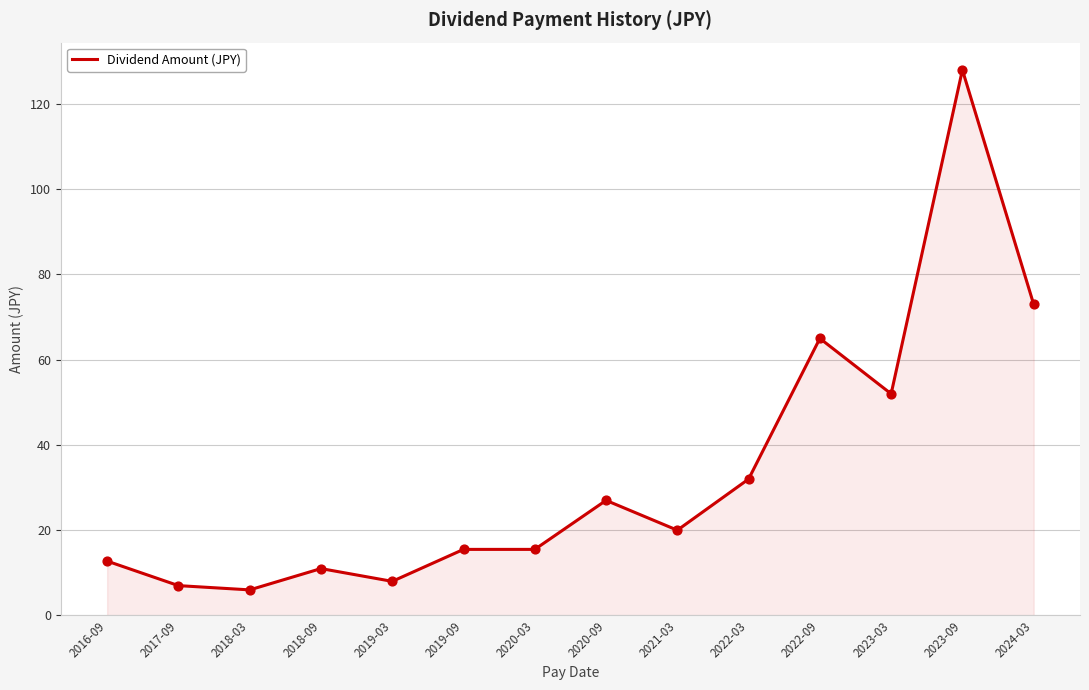

Approximately how many times larger is the value at 2018-09 compared to 2020-03?

0.7